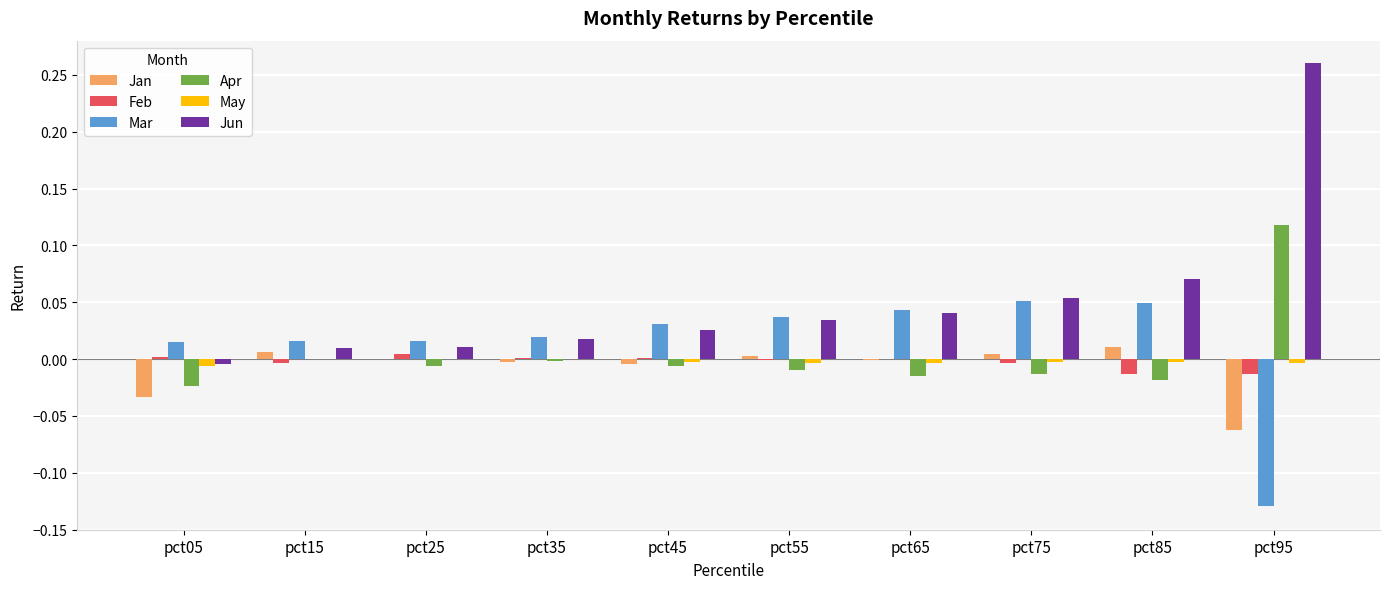

Which series has the largest total across all categories?

Jun